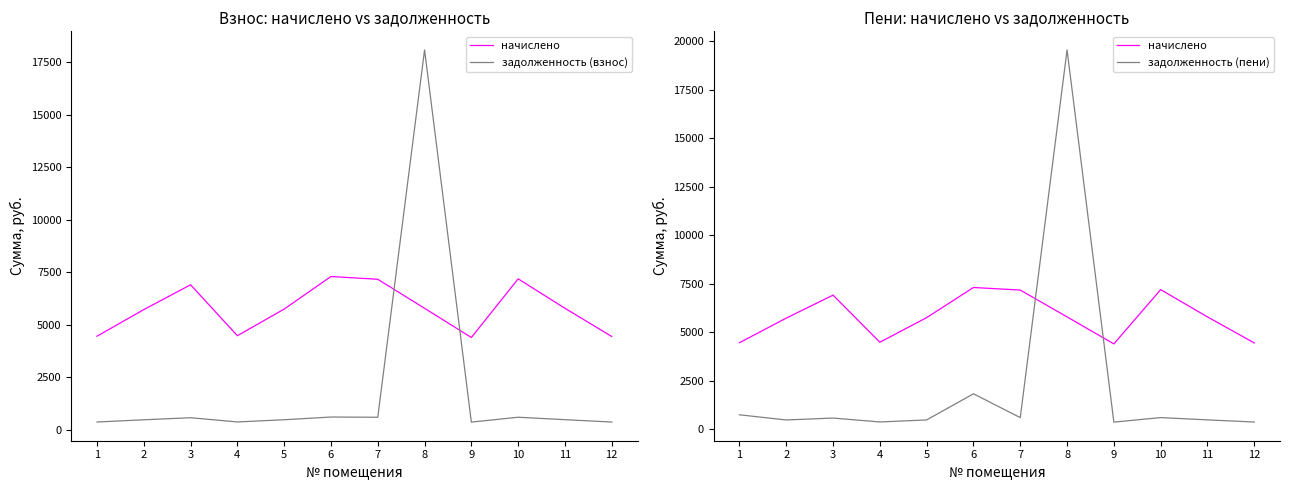

Reading left to right, what are all the values shown in this chart?

начислено: 1=4456.9	2=5725.1	3=6907.1	4=4481.5	5=5749.7	6=7301.0	7=7169.3	8=5786.6	9=4395.4	10=7190.2	11=5786.6	12=4444.7
задолженность (взнос): 1=371.4	2=477.1	3=575.6	4=373.5	5=479.1	6=608.4	7=597.4	8=18091.4	9=366.3	10=599.2	11=482.2	12=370.4
задолженность (пени): 1=742.8	2=477.1	3=575.6	4=373.5	5=479.1	6=1825.3	7=597.4	8=19538.1	9=366.3	10=599.2	11=482.2	12=370.4